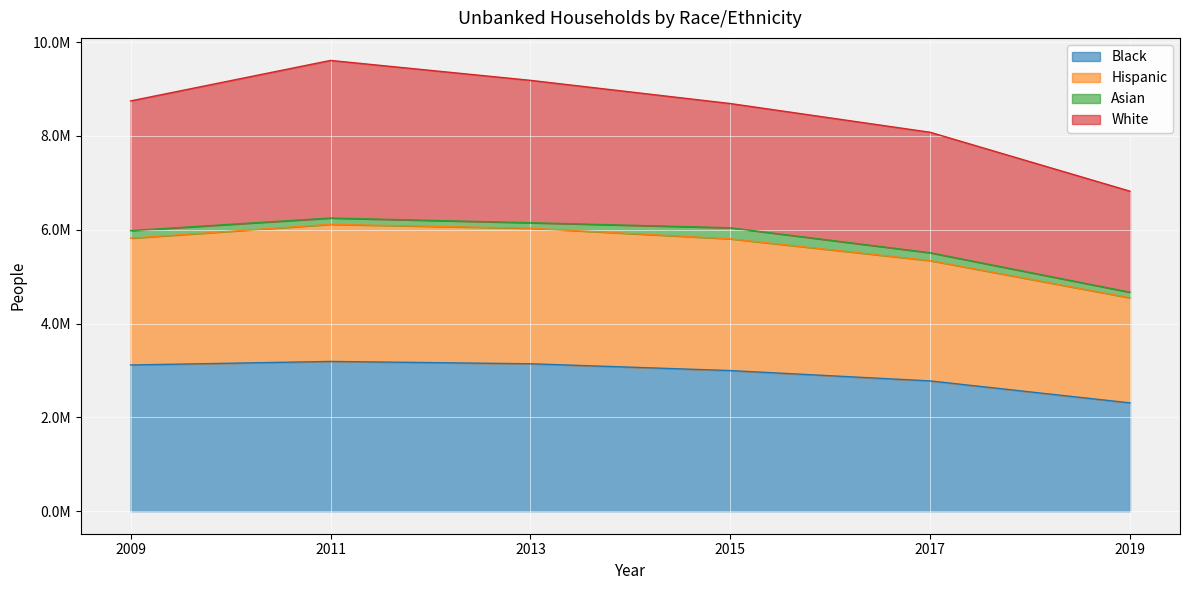

What are all the series names shown in the legend?

Black, Hispanic, Asian, White